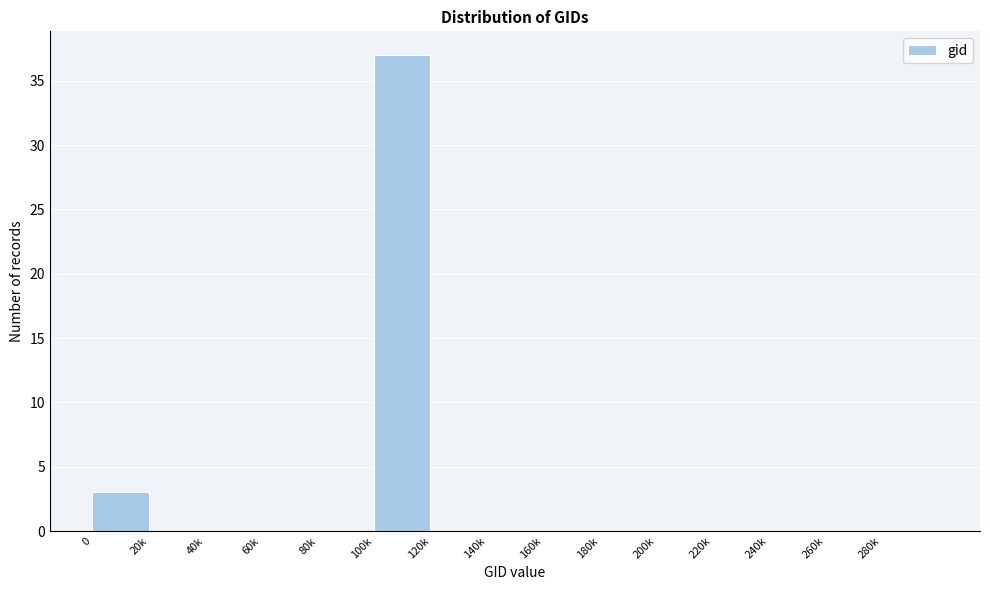

Reading left to right, what are all the values shown in this chart?

0=3	20k=0	40k=0	60k=0	80k=0	100k=37	120k=0	140k=0	160k=0	180k=0	200k=0	220k=0	240k=0	260k=0	280k=0